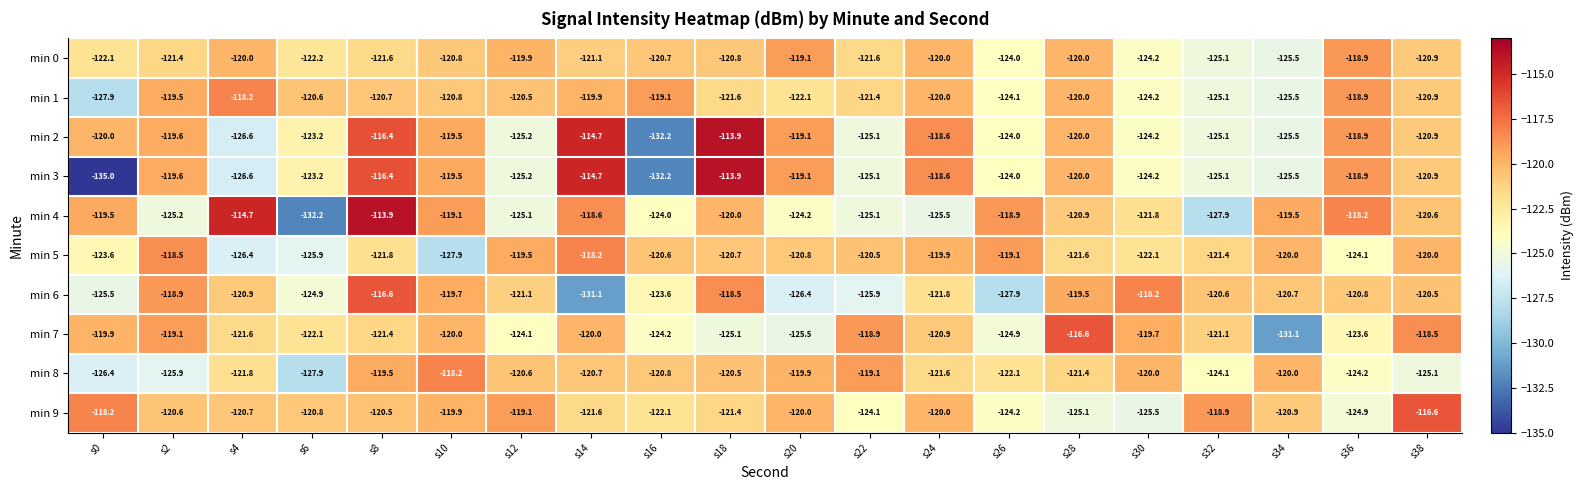

Which series changed the most between s18 and s28?

min 7